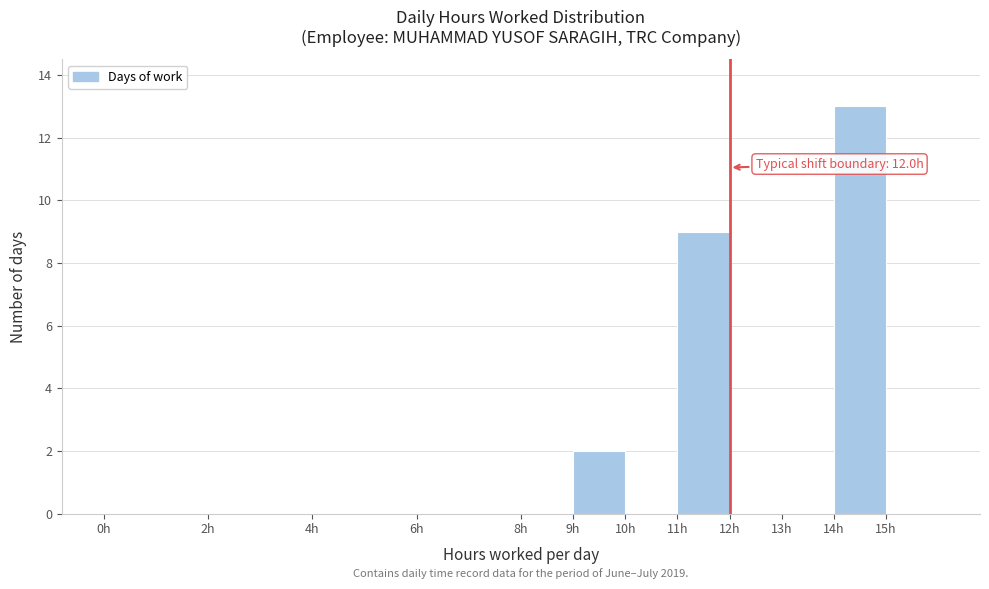

Which range on the x-axis has the tallest bar?

14 to 15